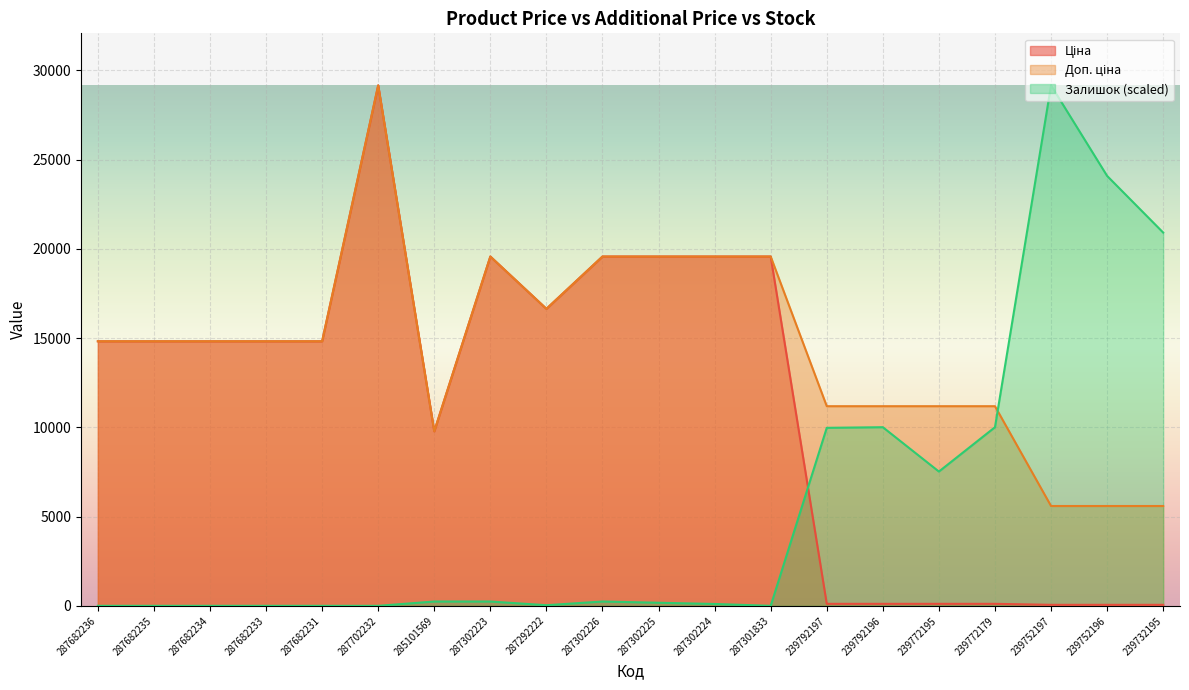

In Доп. ціна, how many points are higher than both neighbors (excluding endpoints)?

2